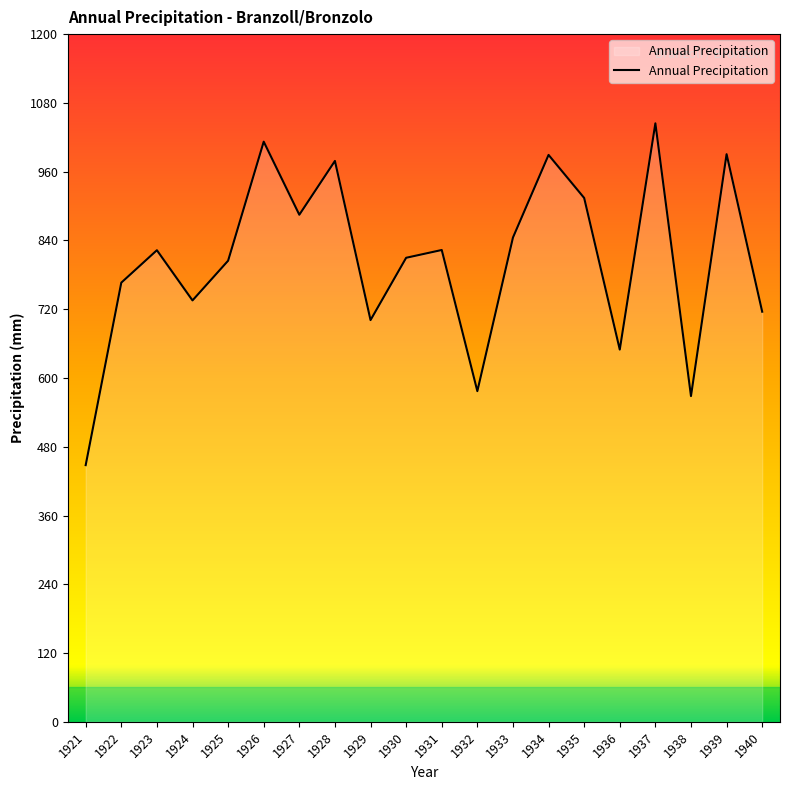

Which category has the highest value across all series?

1937